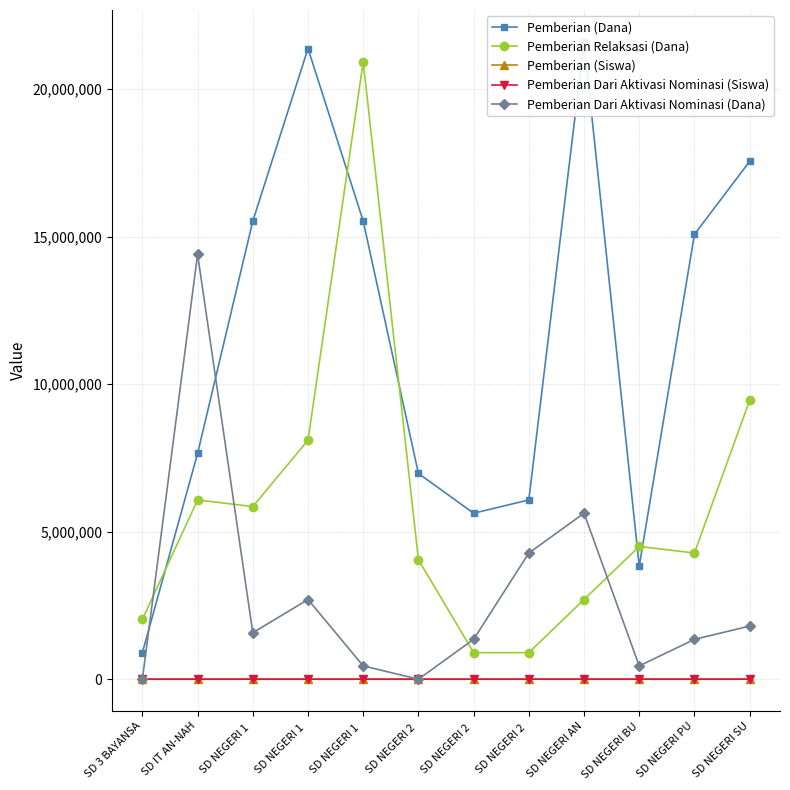

The Pemberian Dari Aktivasi Nominasi (Dana) series shows 5625000 at SD NEGERI AN. True or false?

True